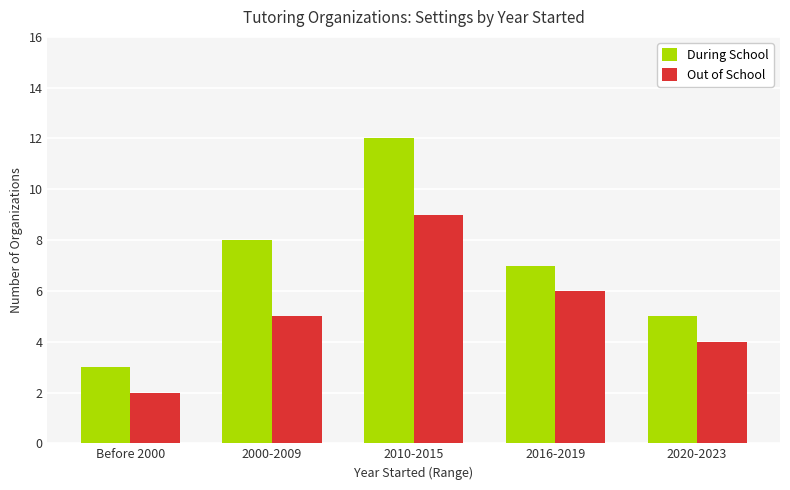

Which series has the widest spread of values?

During School